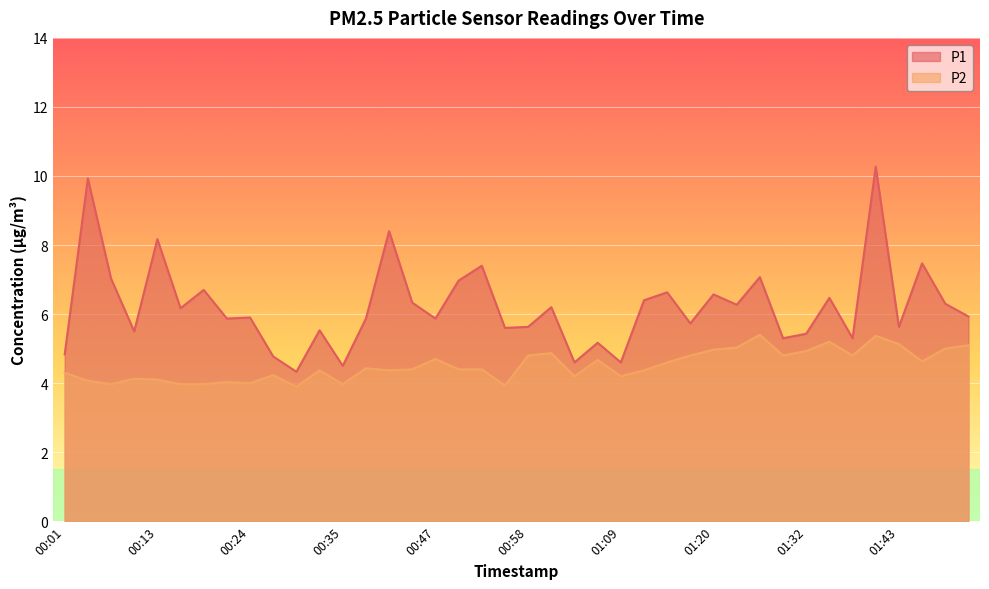

At which label is P1 closest to 7?

00:07